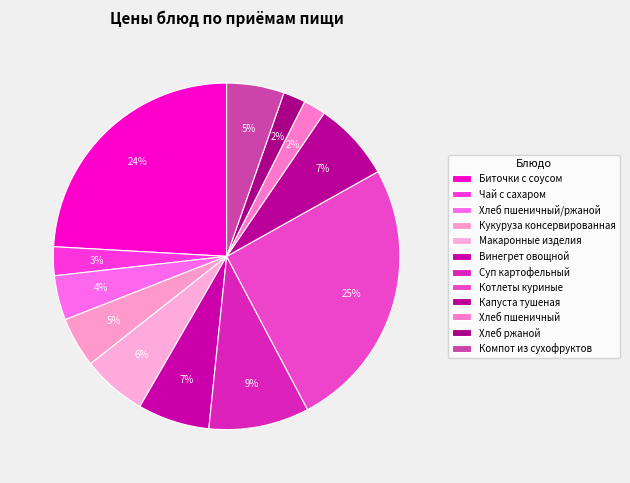

Count the number of slices in the pie.

12